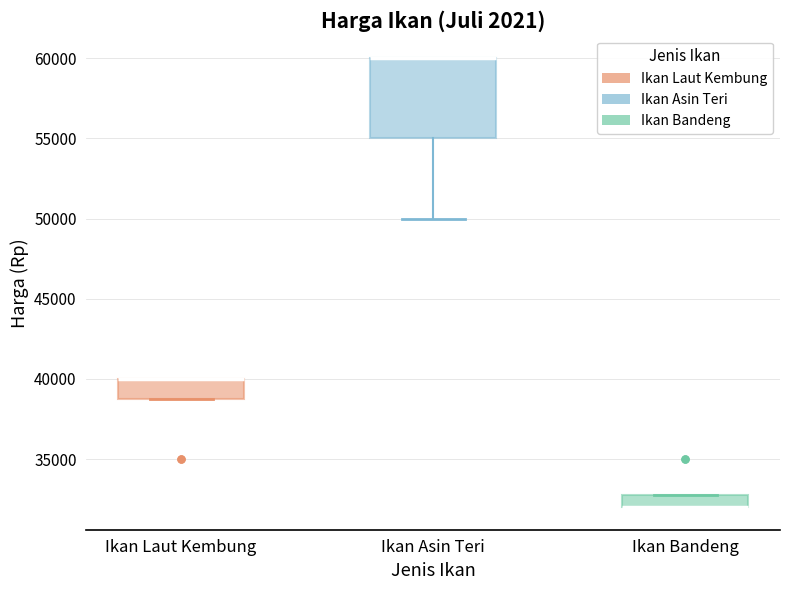

Which box is the tallest, from its lower edge to its upper edge?

Ikan Asin Teri